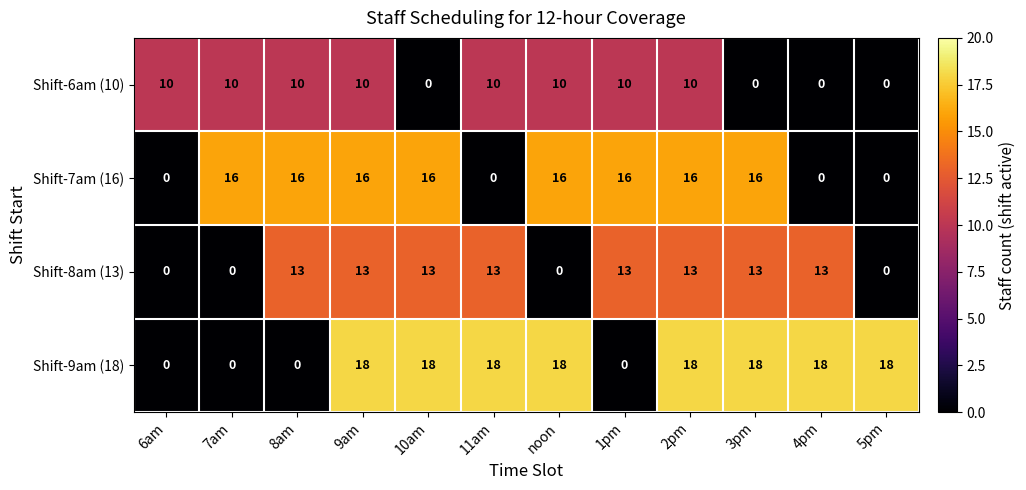

Count the Shift-6am (10) values in the range 0 to 10.

12